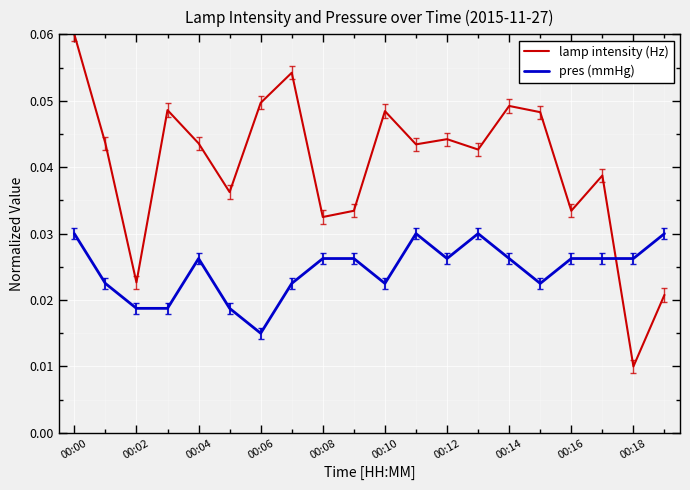

Which series has the largest total across all categories?

lamp intensity (Hz)